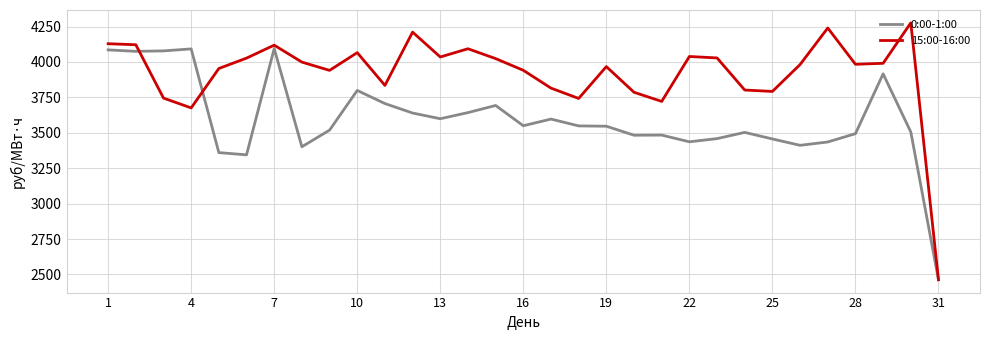

What is the minimum value for 15:00-16:00?

2462.6